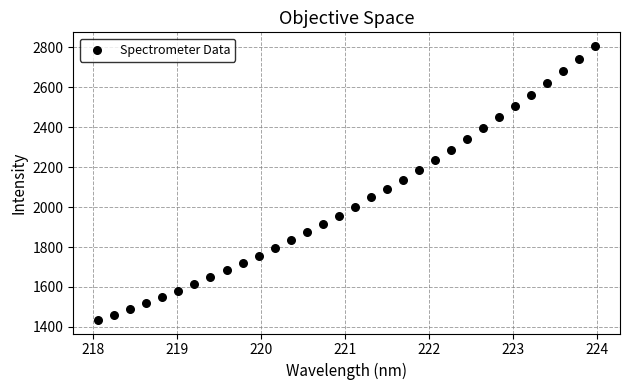

What is the range of X values (max minus min)?

5.9